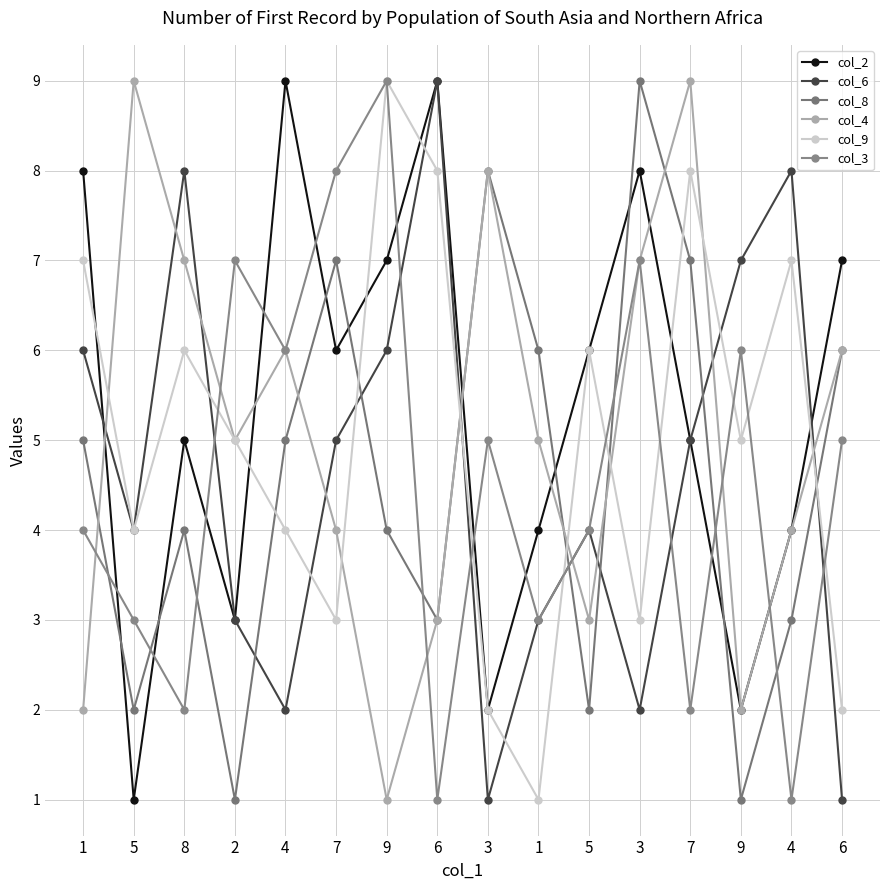

How many values in the col_6 series are below 5?

8